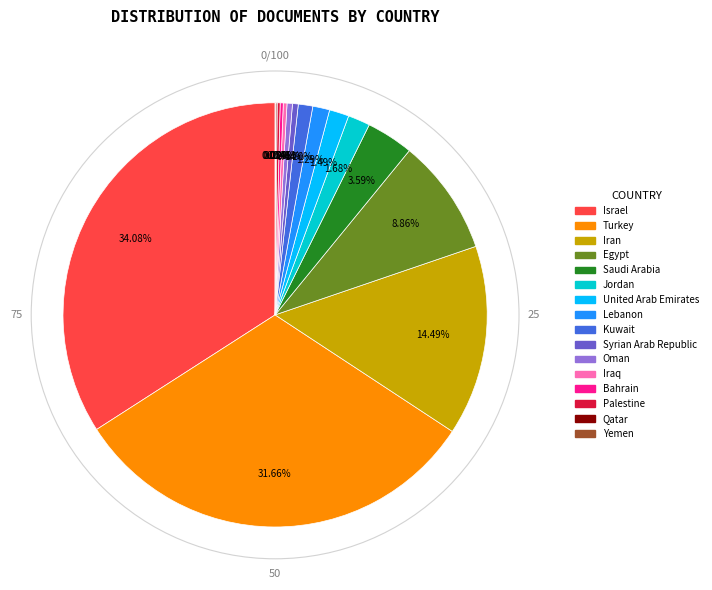

Is Turkey the majority of the pie?

No